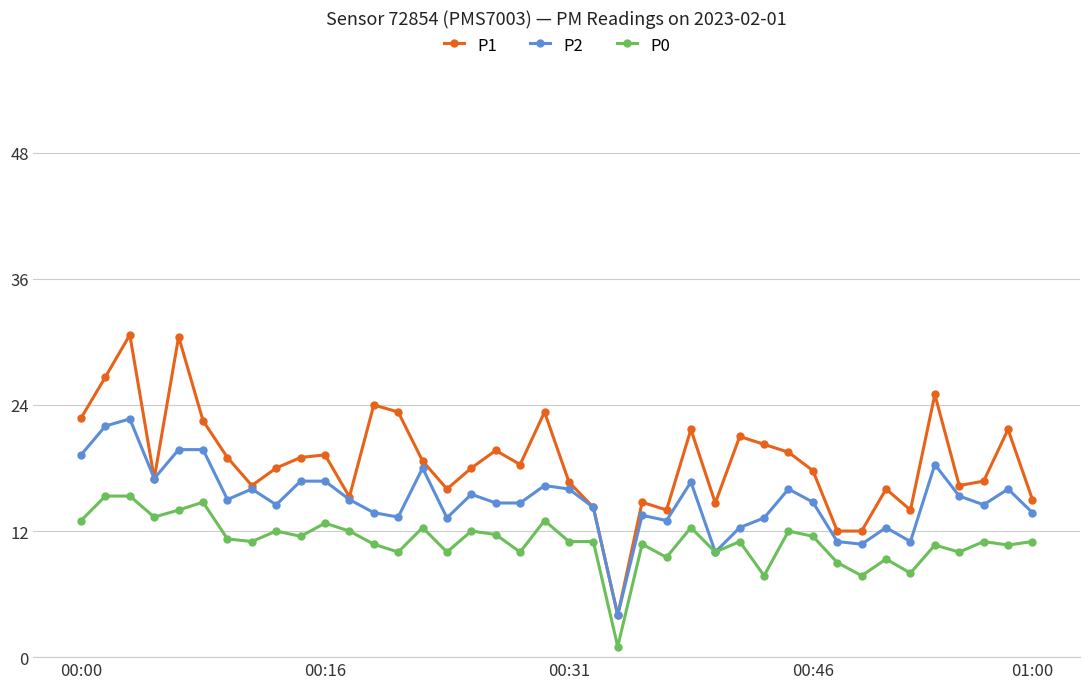

What is the maximum value for P0?

15.3